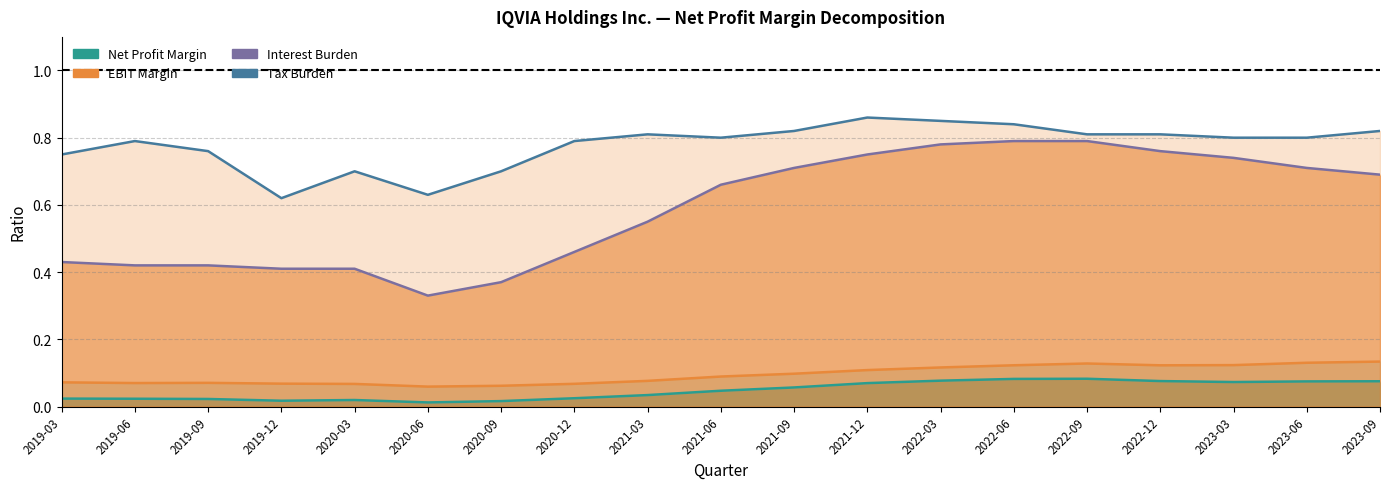

At which category is the sum across all series the highest?

2022-06